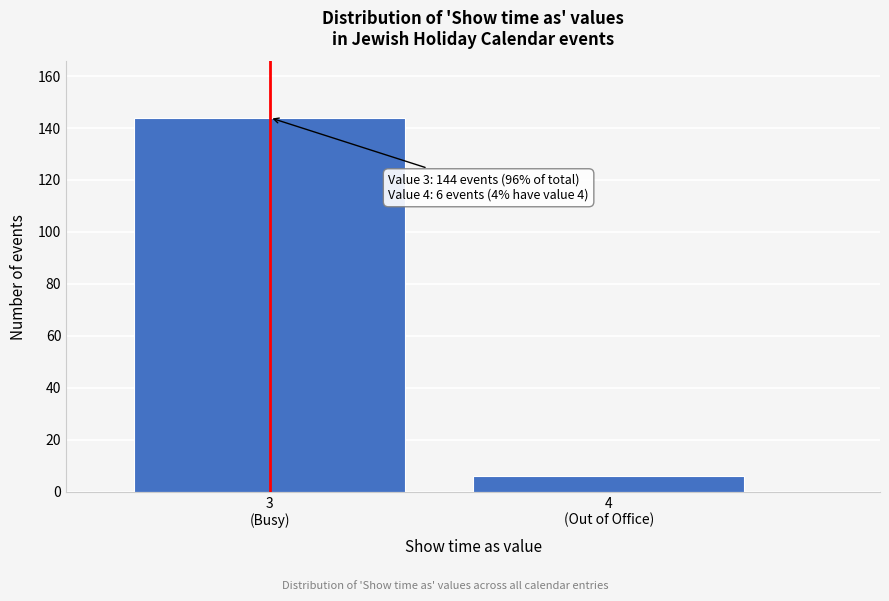

Reading left to right, list all the values displayed in this chart.

144	6